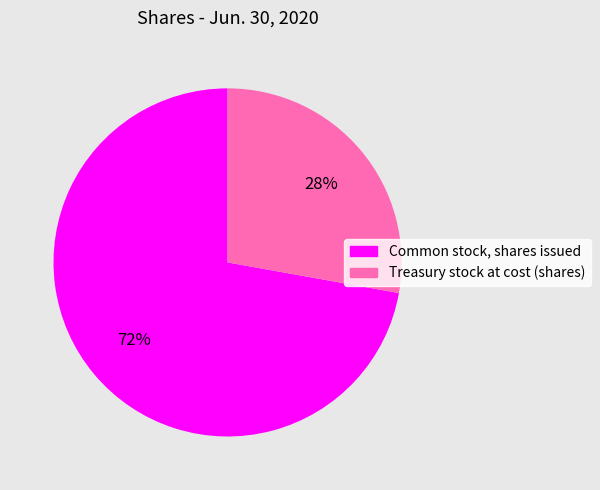

Does Common stock, shares issued account for over 50% of the chart?

Yes